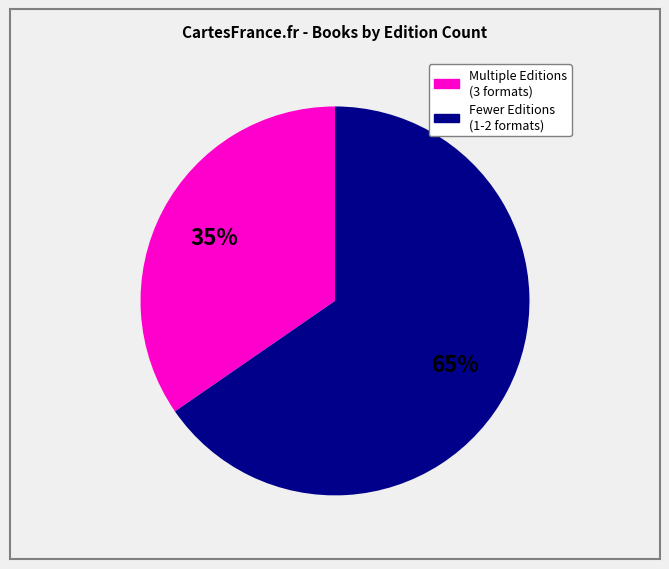

To the nearest percent, what is the average slice percentage?

50%